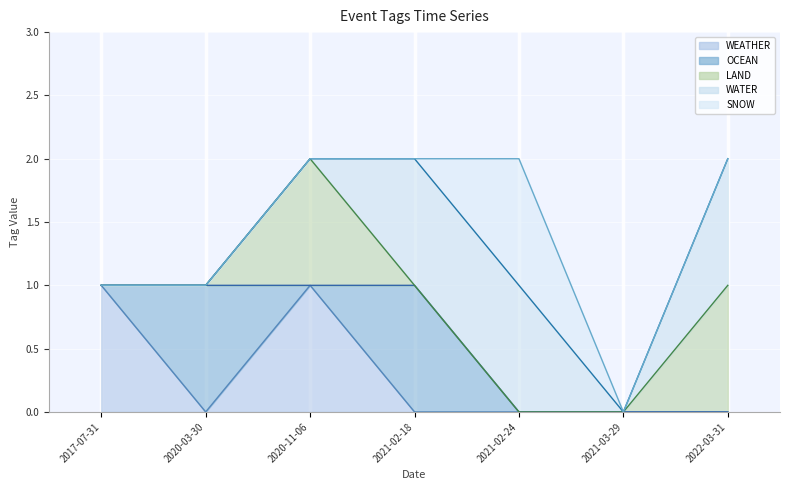

True or false: SNOW and LAND intersect in this chart.

False